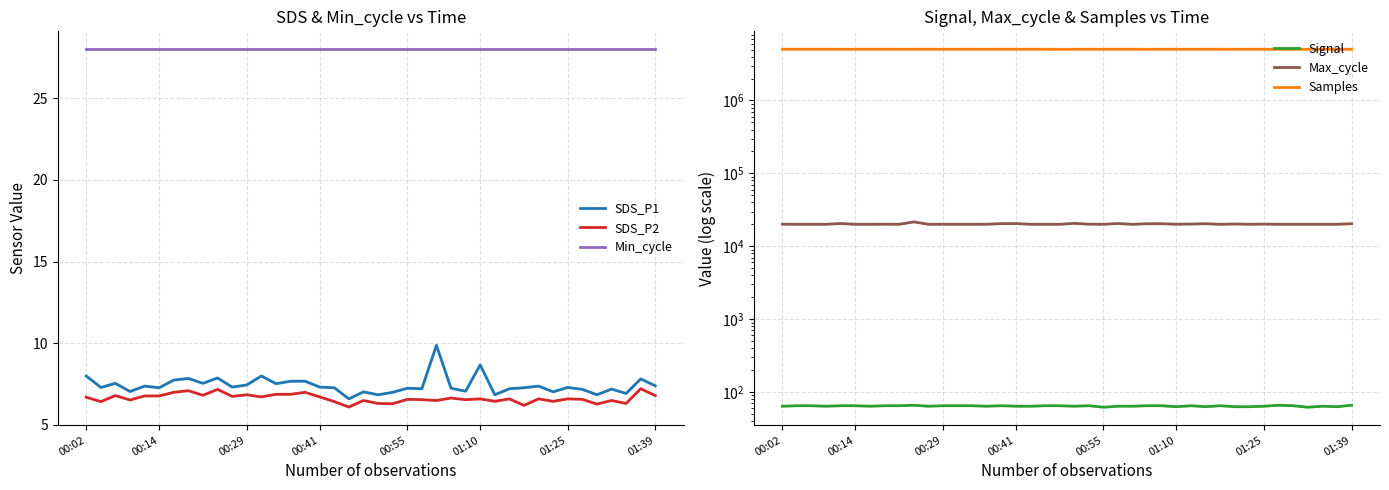

The value of Signal at 36 is 62.0. True or false?

True